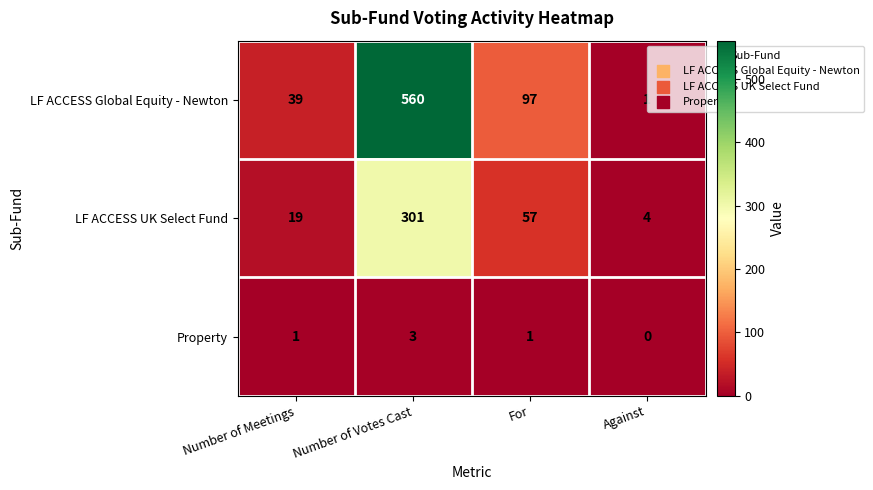

True or false: Property has a value of -1 at Against.

False